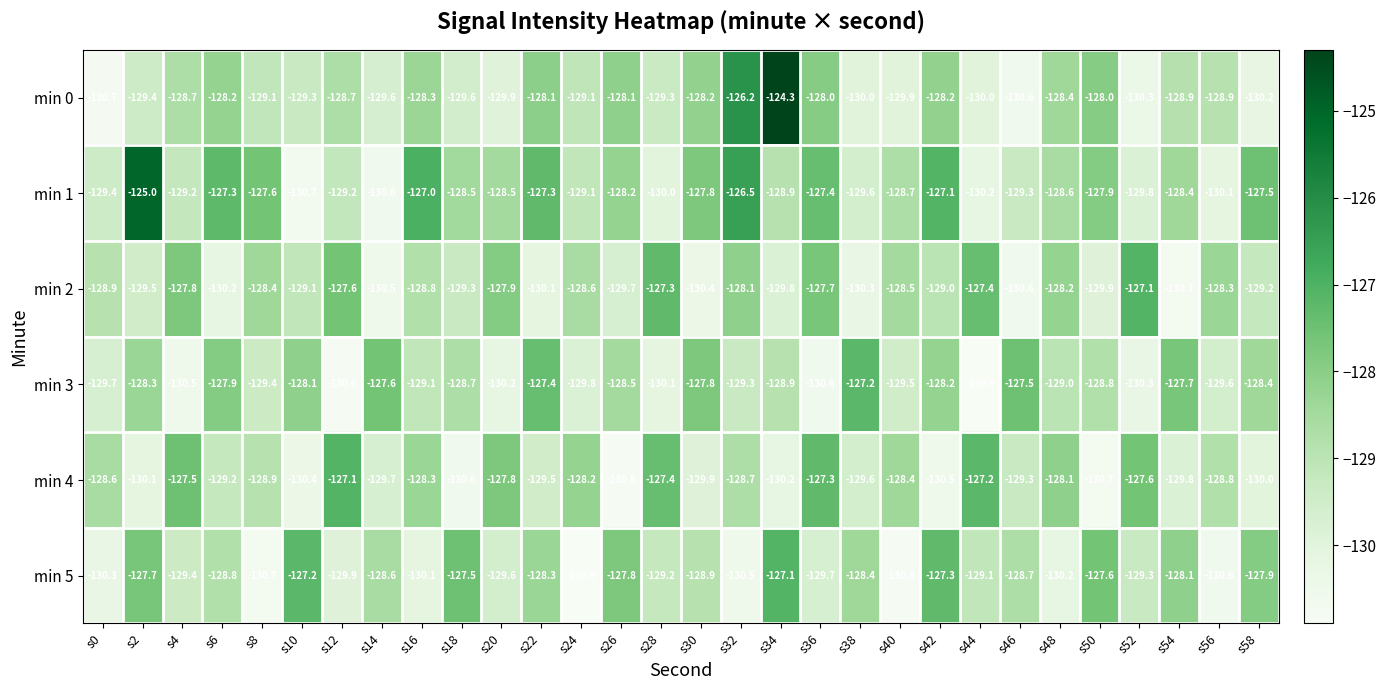

List the labels in order of min 5 value, largest first.

s34, s10, s42, s18, s50, s2, s26, s58, s54, s22, s38, s14, s46, s6, s30, s44, s28, s52, s4, s20, s36, s12, s16, s48, s0, s32, s56, s8, s40, s24